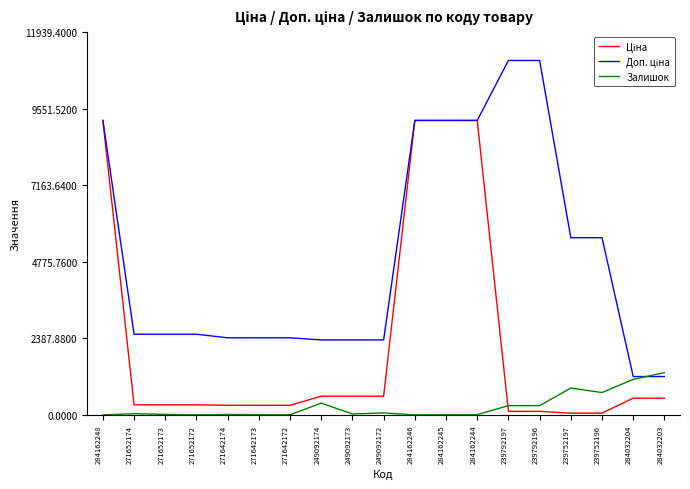

The Залишок series shows 9.0 at 284162244. True or false?

True